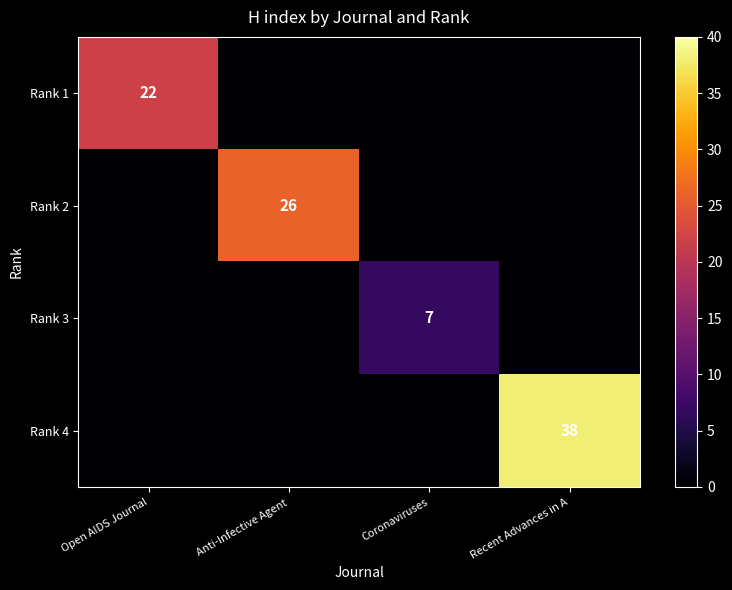

The Rank 1 series shows 22 at Open AIDS Journal. True or false?

True